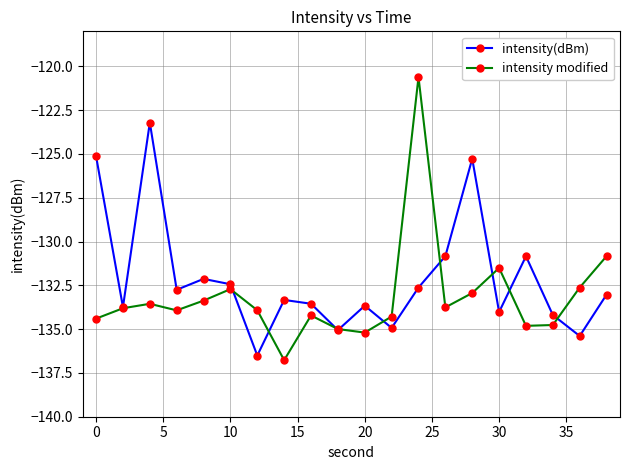

Which series has the largest total across all categories?

intensity(dBm)